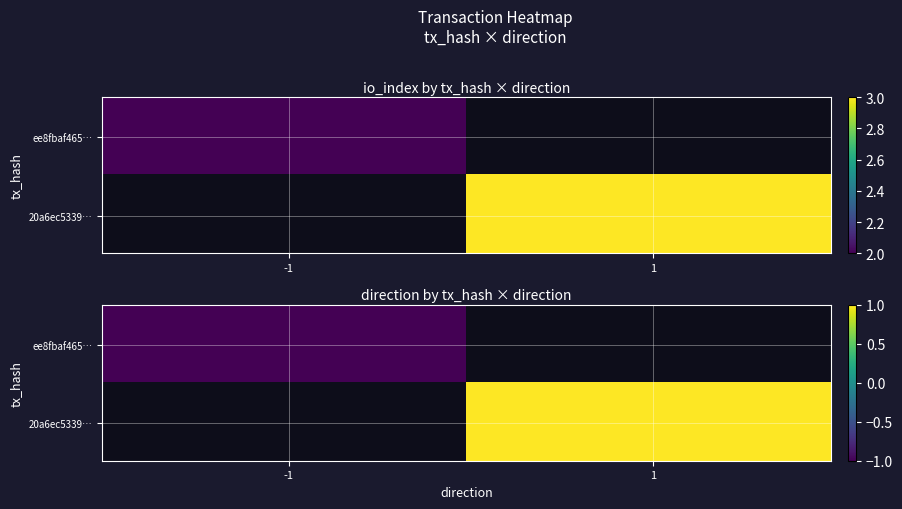

Which series has the largest total across all categories?

20a6ec5339925705786c66b921fc7ddb9718b73